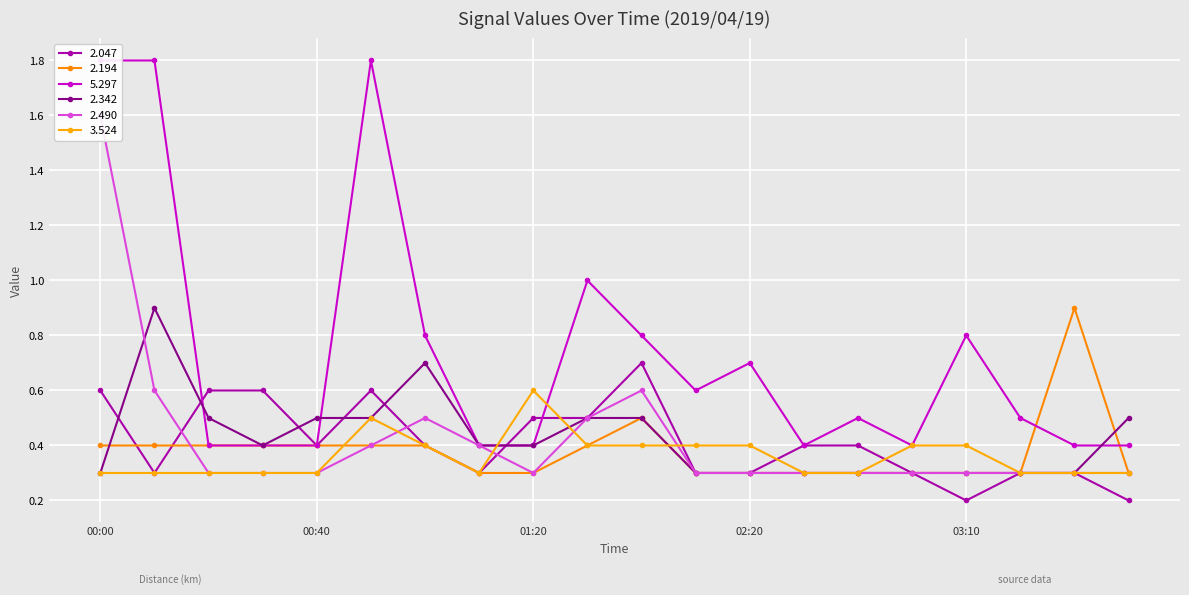

What is the average value of the 3.524 series?

0.4